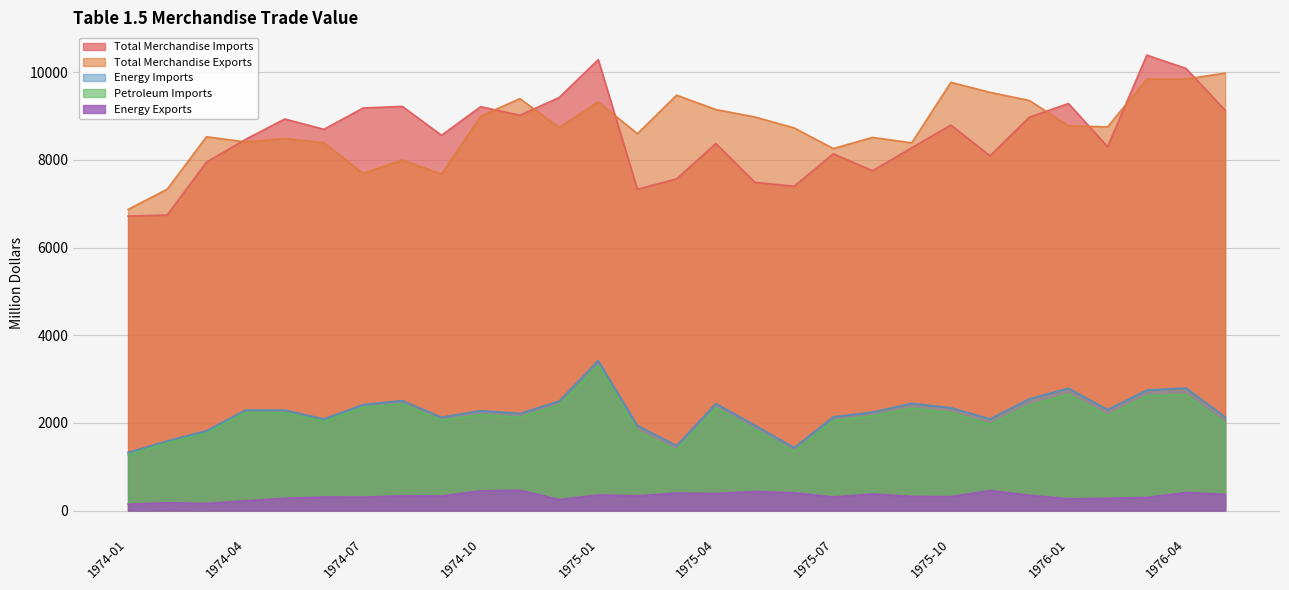

At which category does Energy Imports reach its first local peak?

1974-04